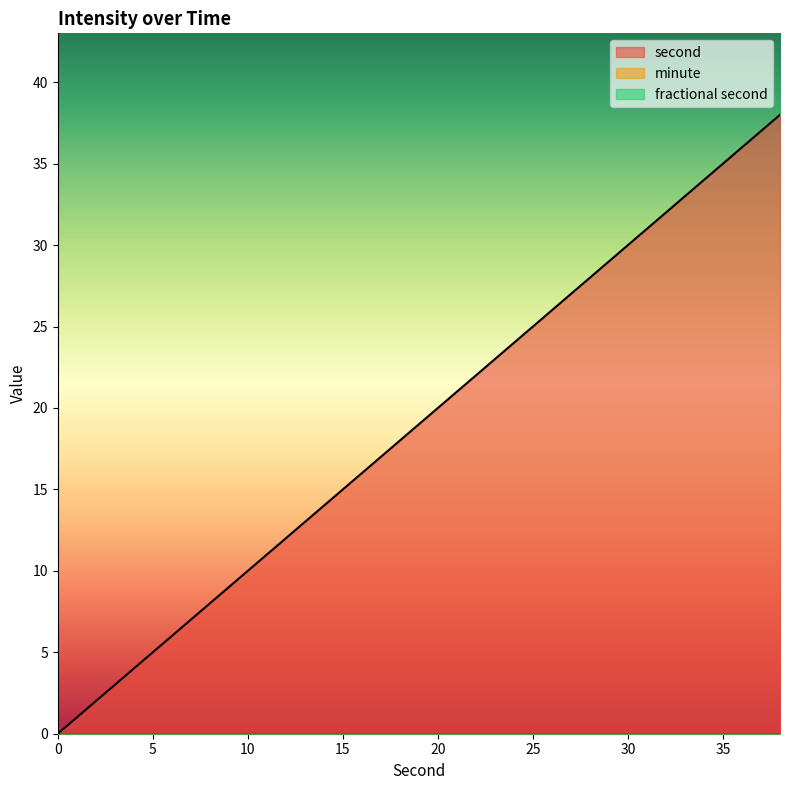

Reading left to right, transcribe all the data shown in this chart.

second: 0=0	2=2	4=4	6=6	8=8	10=10	12=12	14=14	16=16	18=18	20=20	22=22	24=24	26=26	28=28	30=30	32=32	34=34	36=36	38=38
minute: 0=0	2=0	4=0	6=0	8=0	10=0	12=0	14=0	16=0	18=0	20=0	22=0	24=0	26=0	28=0	30=0	32=0	34=0	36=0	38=0
fractional second: 0=0	2=0	4=0	6=0	8=0	10=0	12=0	14=0	16=0	18=0	20=0	22=0	24=0	26=0	28=0	30=0	32=0	34=0	36=0	38=0